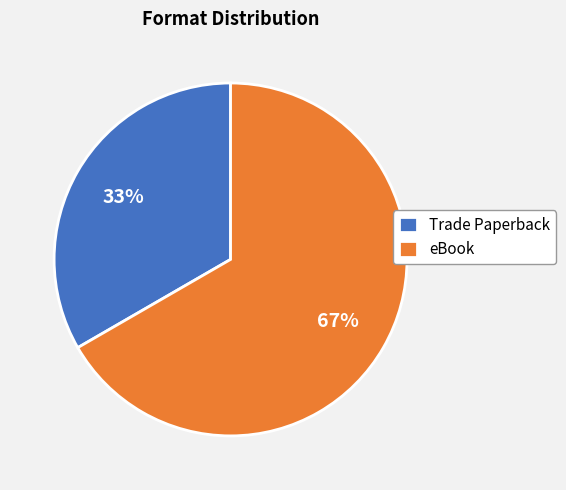

To the nearest percent, what is the average slice percentage?

50%